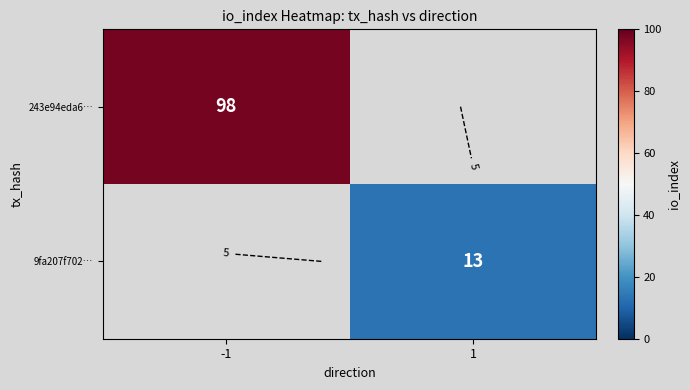

Which category has the highest value in the 243e94eda6… series?

-1